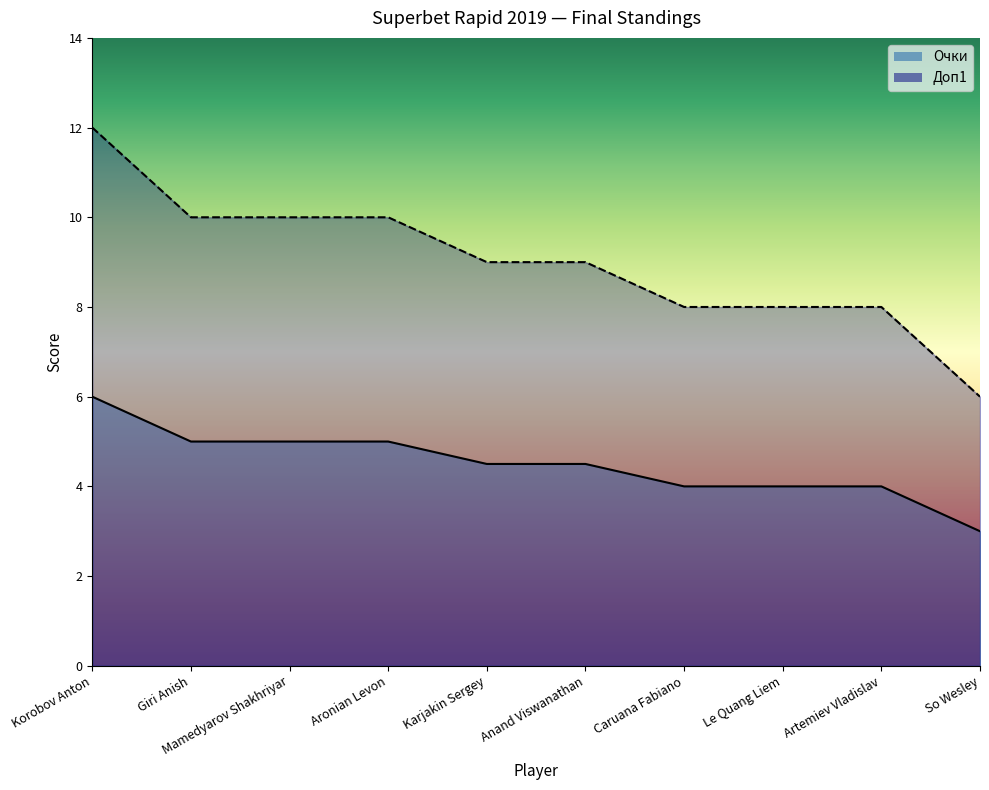

At which label is Очки closest to 4?

Caruana Fabiano